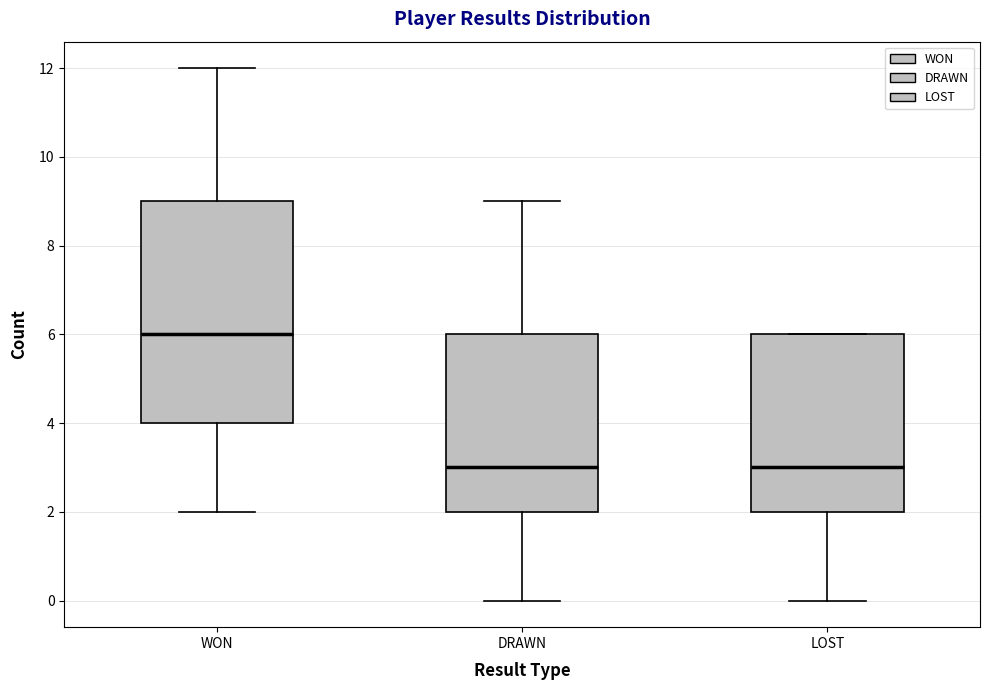

Reading left to right, read every box against the y-axis: the position of its median line, the range the box covers, and the ends of its whiskers. The values are not printed on the chart, so give them approximately, as read against the axis.

WON: median 6, box 4 to 9, whiskers 2 to 12
DRAWN: median 3, box 2 to 6, whiskers 0 to 9
LOST: median 3, box 2 to 6, whiskers 0 to 6